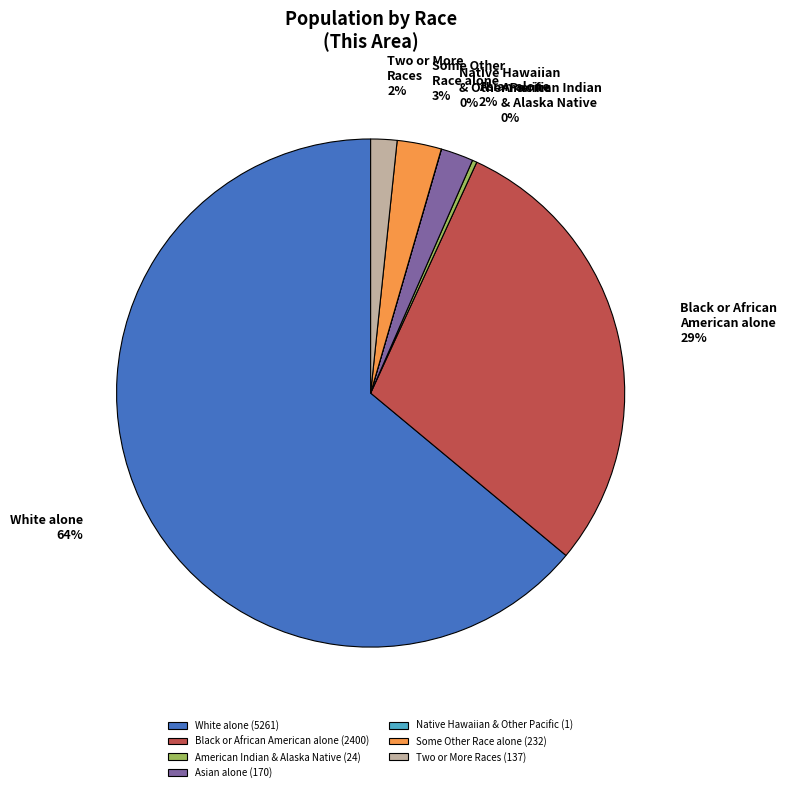

What is the largest slice in the pie chart?

White alone